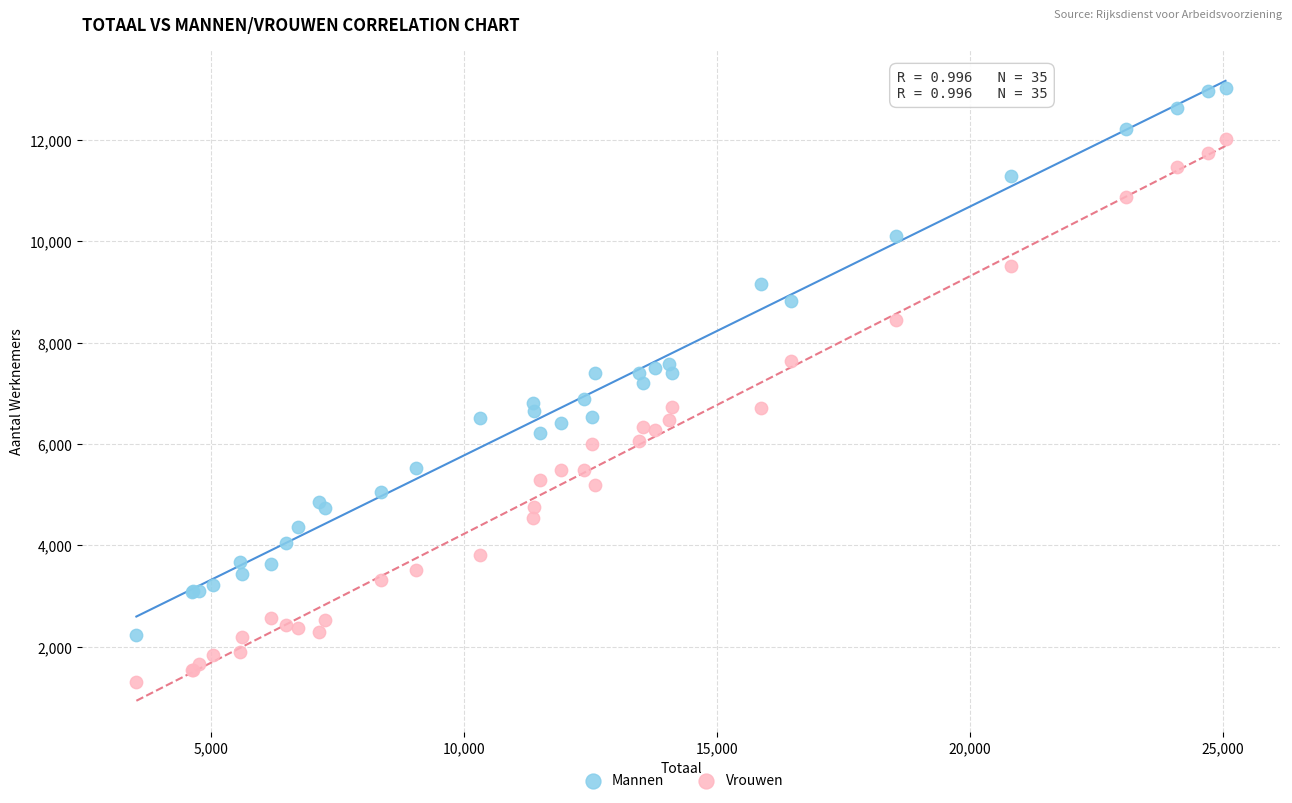

What is the X range (max minus min) for the scatter plot?

21522.3